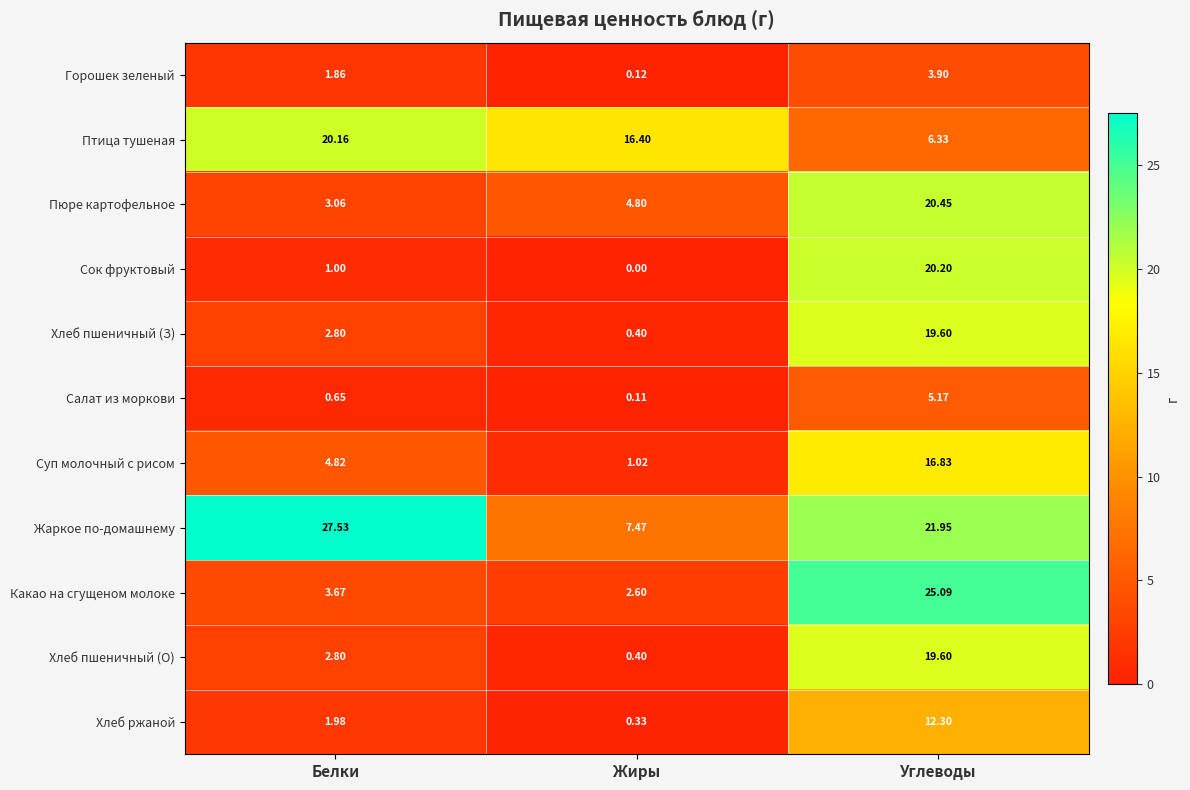

What is the total value across all series at Углеводы?

171.4